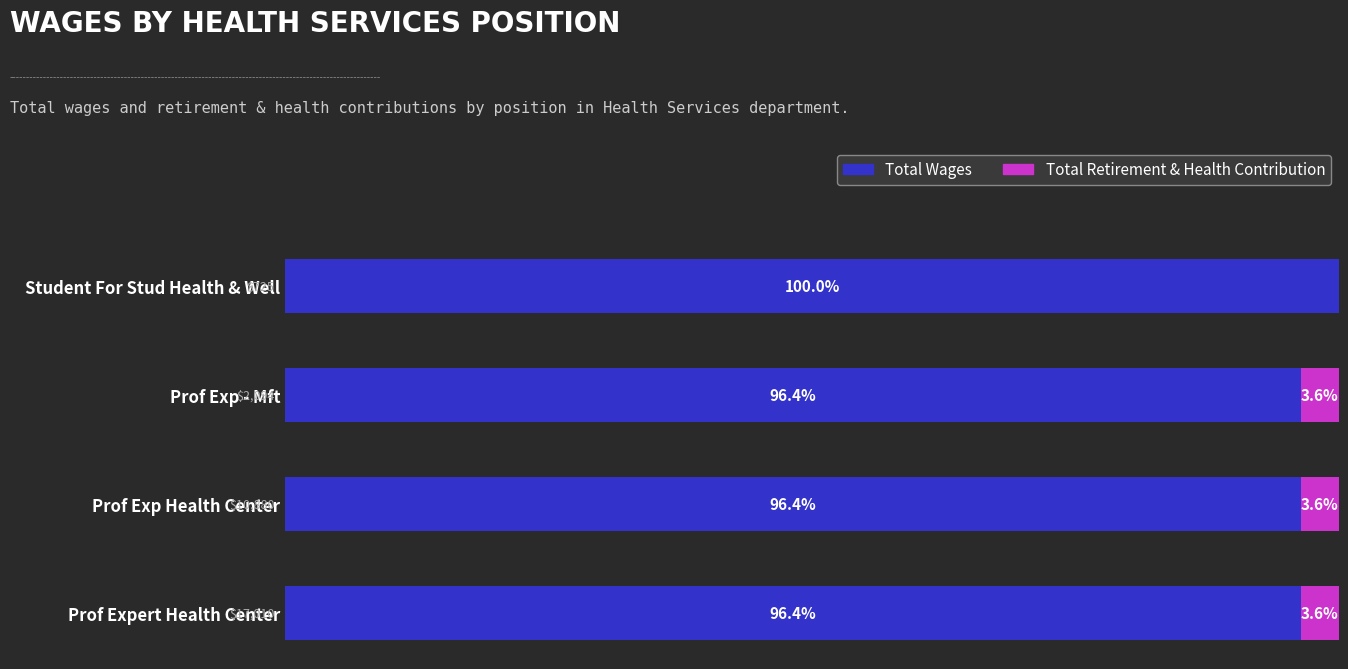

What are all the series names shown in the legend?

Total Wages, Total Retirement & Health Contribution